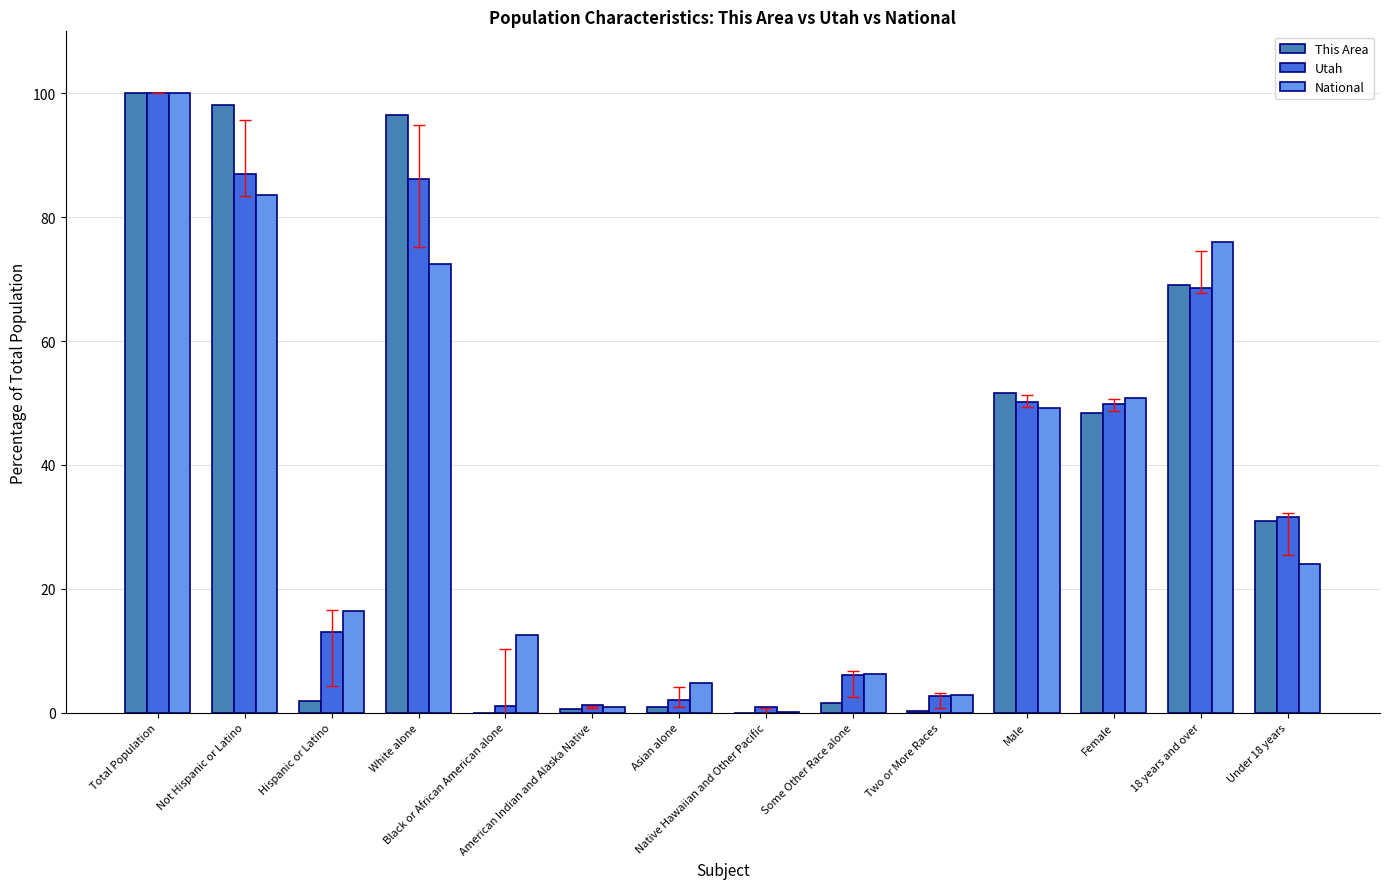

Which series has the largest range (max minus min)?

This Area